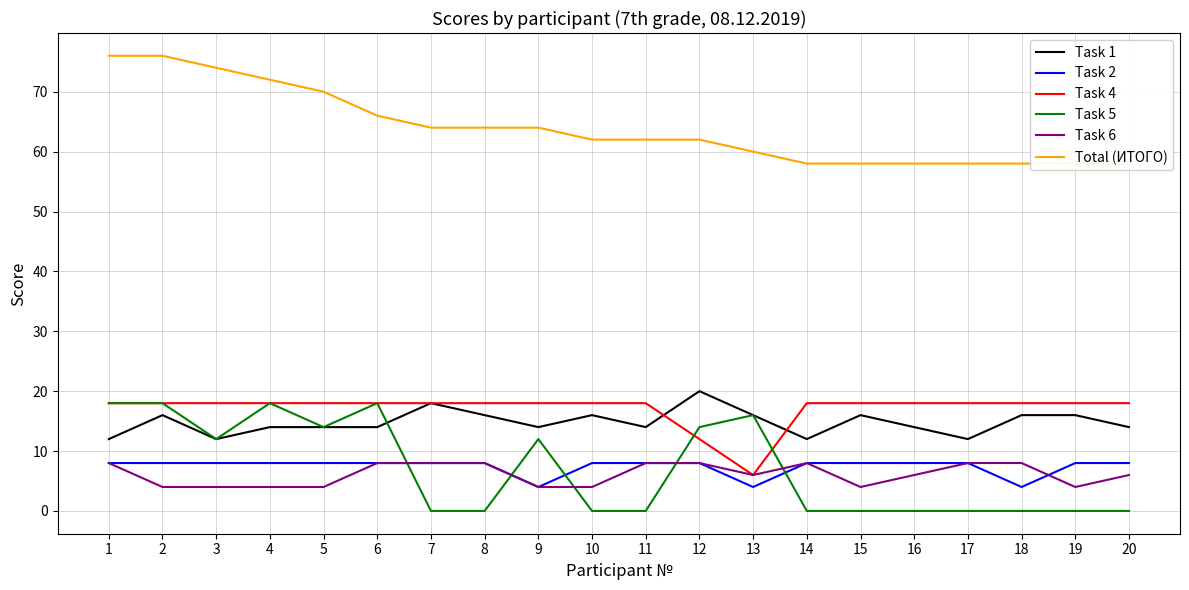

Reading right to left, what are all the values shown in this chart?

Task 1: 14	16	16	12	14	16	12	16	20	14	16	14	16	18	14	14	14	12	16	12
Task 2: 8	8	4	8	8	8	8	4	8	8	8	4	8	8	8	8	8	8	8	8
Task 4: 18	18	18	18	18	18	18	6	12	18	18	18	18	18	18	18	18	18	18	18
Task 5: 0	0	0	0	0	0	0	16	14	0	0	12	0	0	18	14	18	12	18	18
Task 6: 6	4	8	8	6	4	8	6	8	8	4	4	8	8	8	4	4	4	4	8
Total (ИТОГО): 58	58	58	58	58	58	58	60	62	62	62	64	64	64	66	70	72	74	76	76